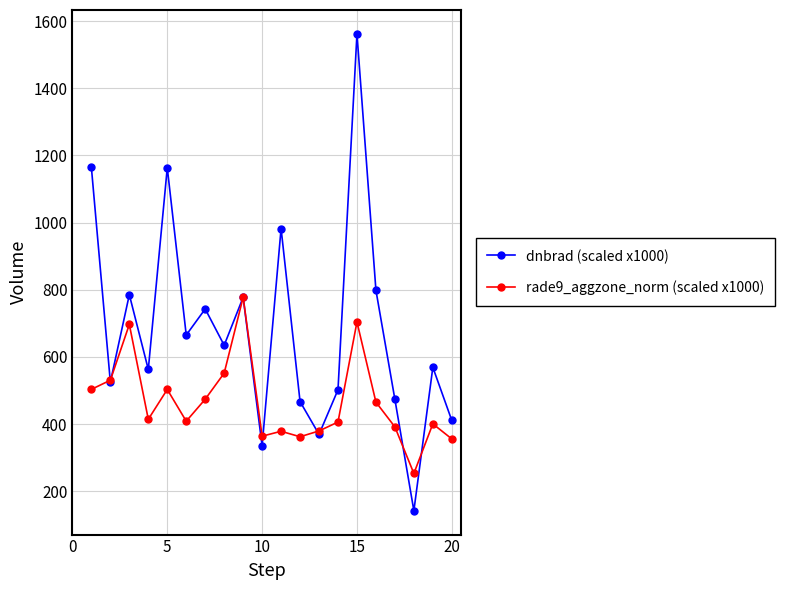

Which series has the widest spread of values?

dnbrad (scaled x1000)